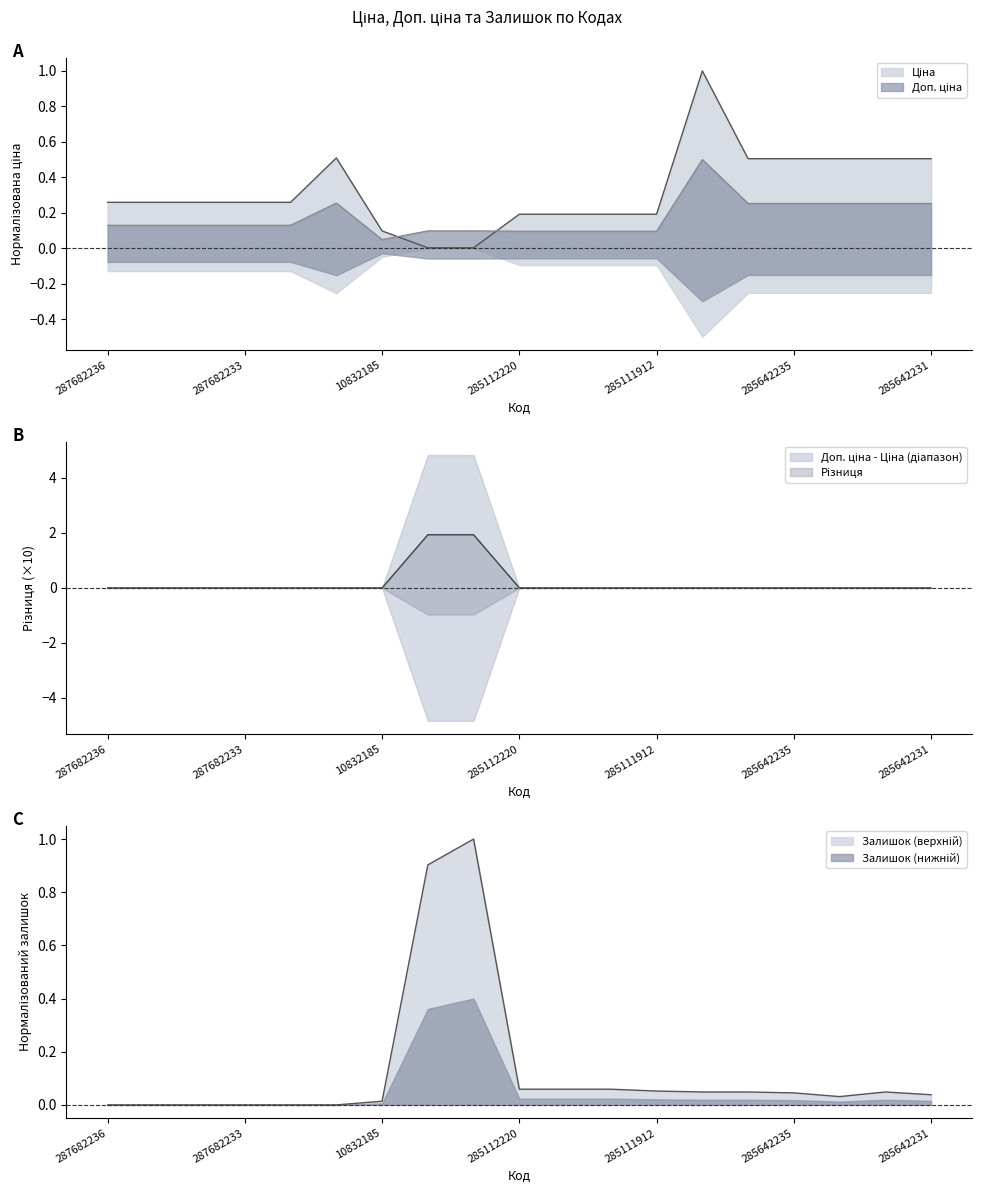

The value of Ціна at 285112220 is 0.1. True or false?

False